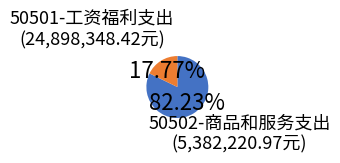

Does any single category account for the majority?

Yes